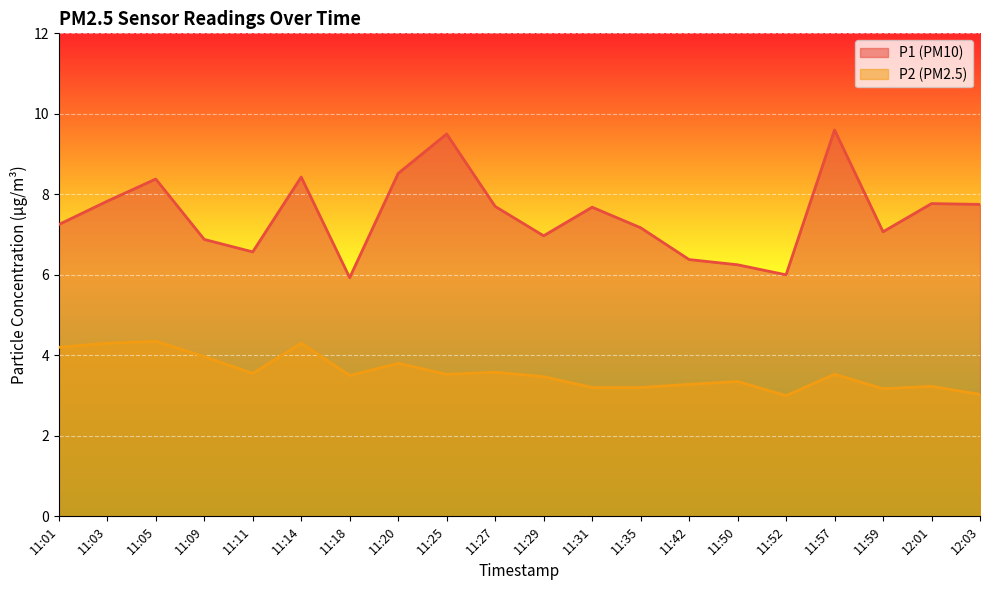

List the series in order of their overall mean, lowest first.

P2, P1